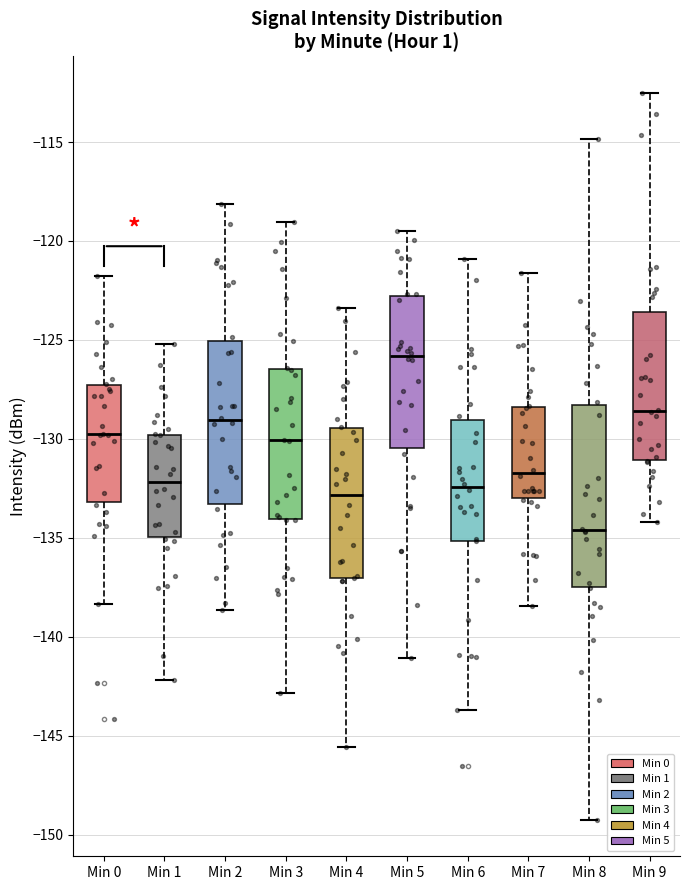

Which box has the lowest median line?

Min 8